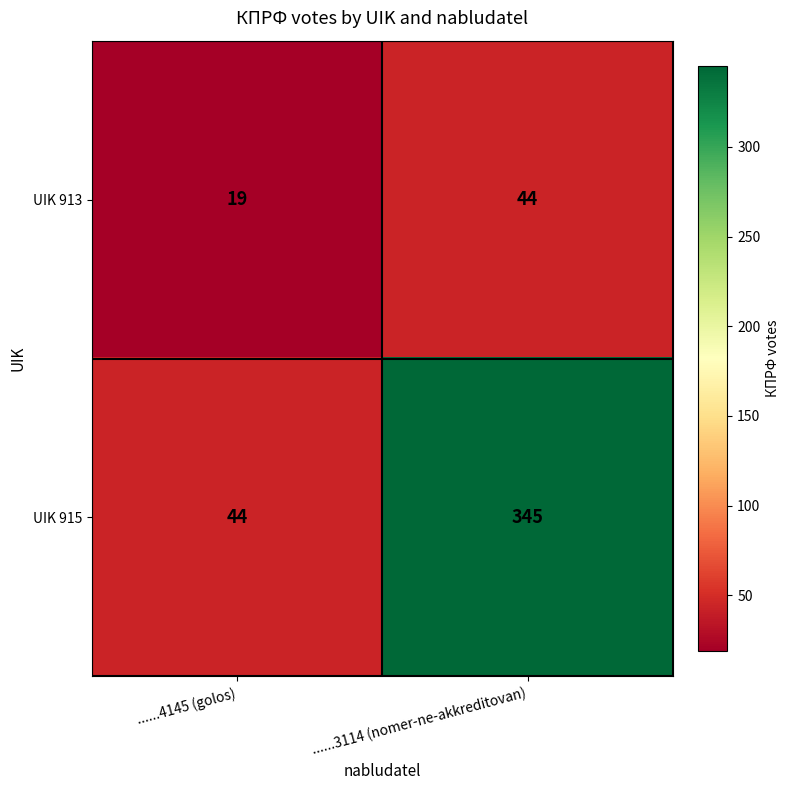

What is the spread (max minus min) of values at ......3114 (nomer-ne-akkreditovan)?

301